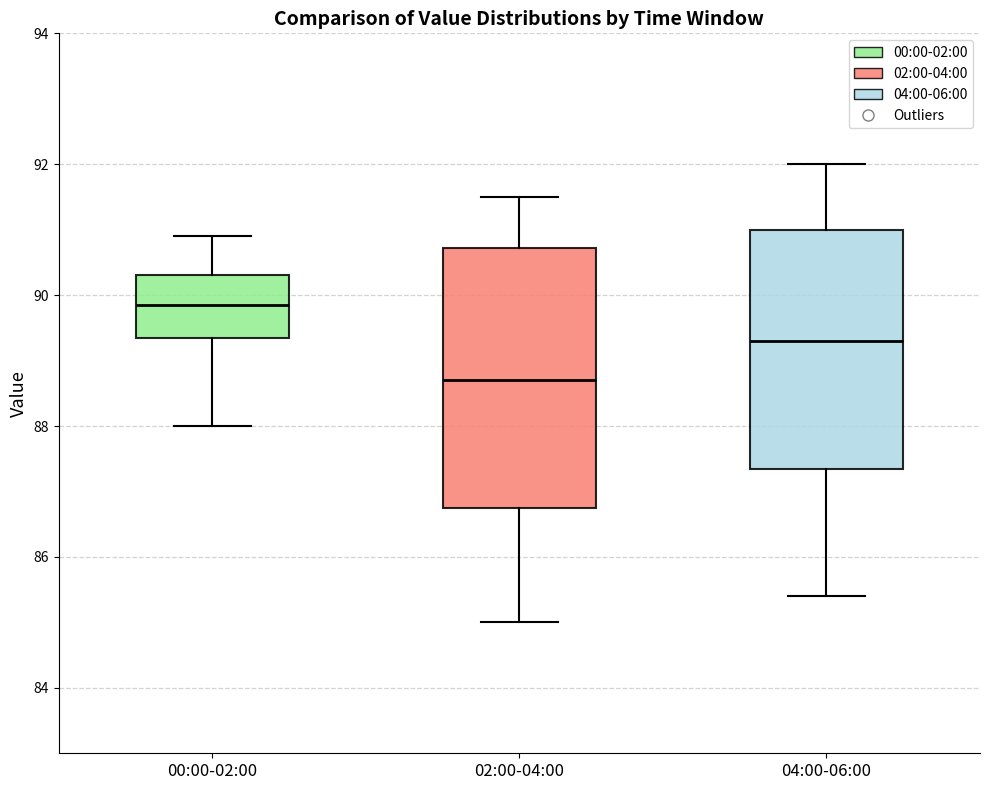

Comparing the boxes themselves (not the whiskers), which one is the tallest?

02:00-04:00